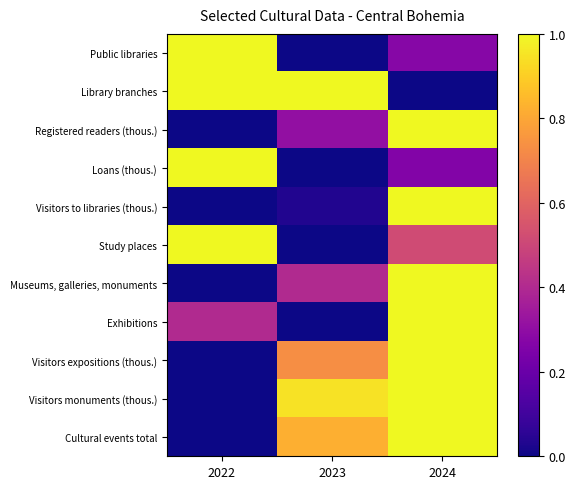

Rank the series by their maximum value, from lowest to highest.

Public libraries, Library branches, Registered readers (thous.), Loans (thous.), Visitors to libraries (thous.), Study places, Museums, galleries, monuments, Exhibitions, Visitors expositions (thous.), Visitors monuments (thous.), Cultural events total